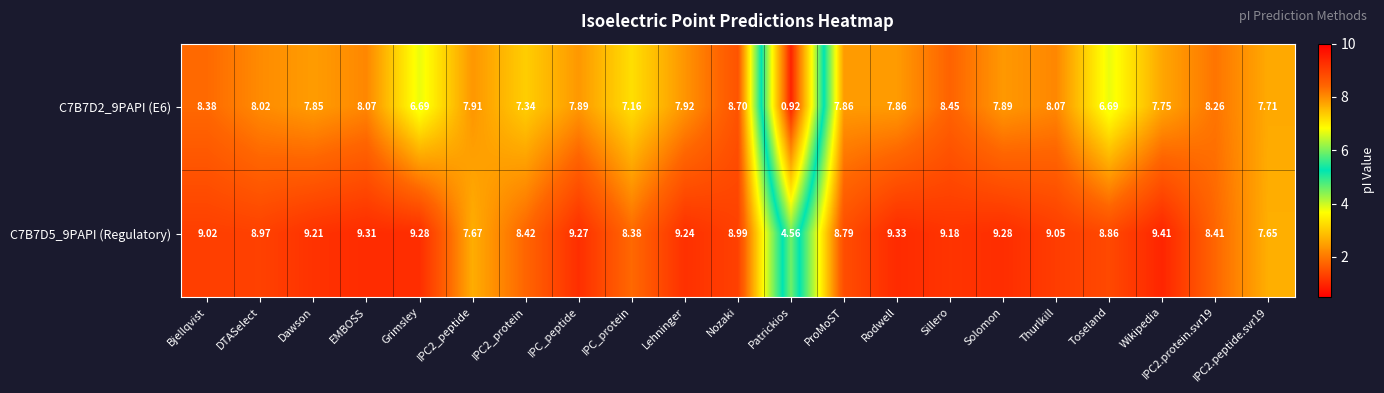

At which category does the chart reach its minimum across all series?

Patrickios